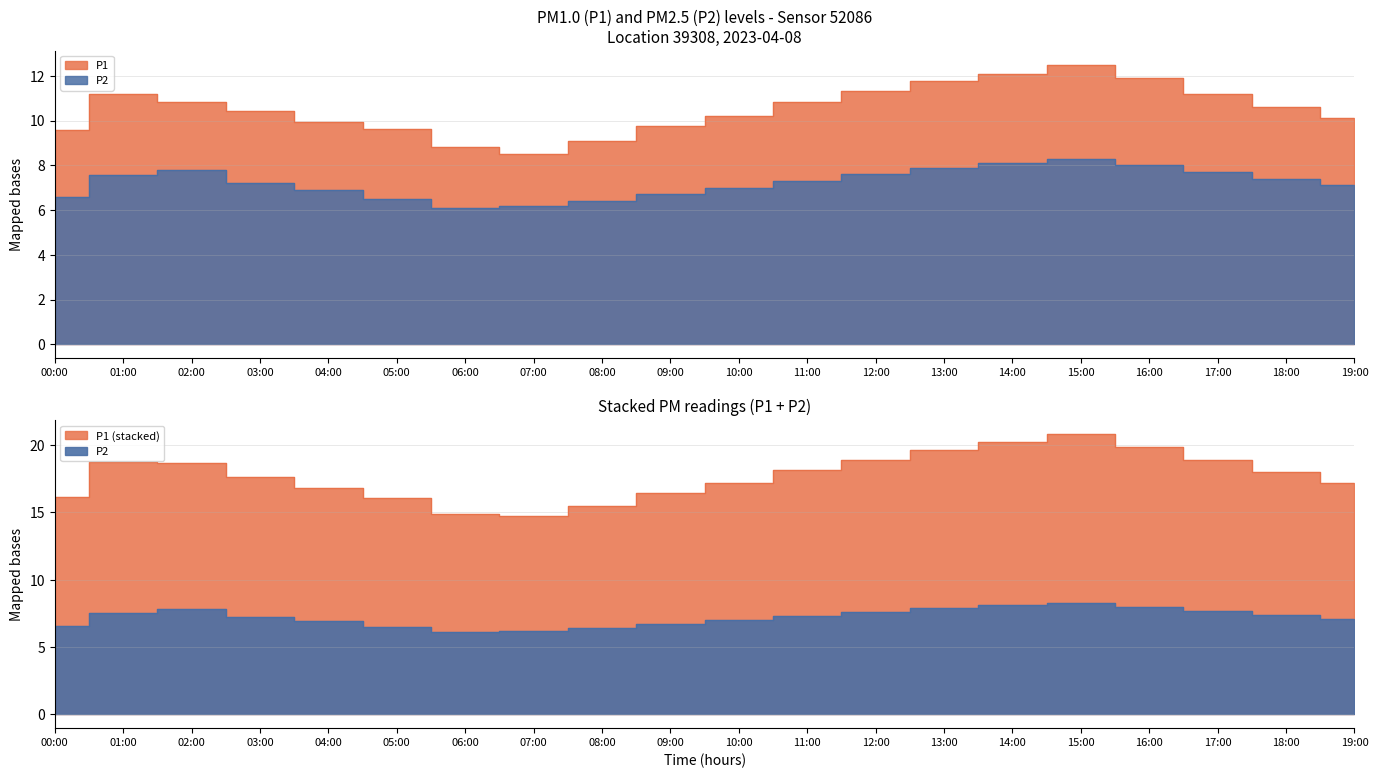

What is the value of the P2 point at the 5th from the left?

6.9